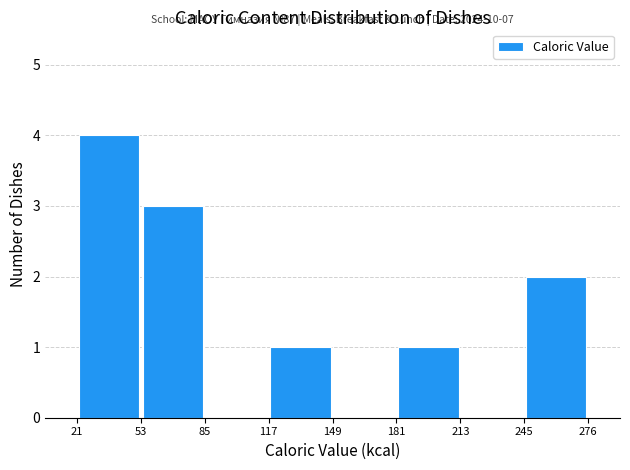

Which range on the x-axis has the tallest bar?

21 to 53